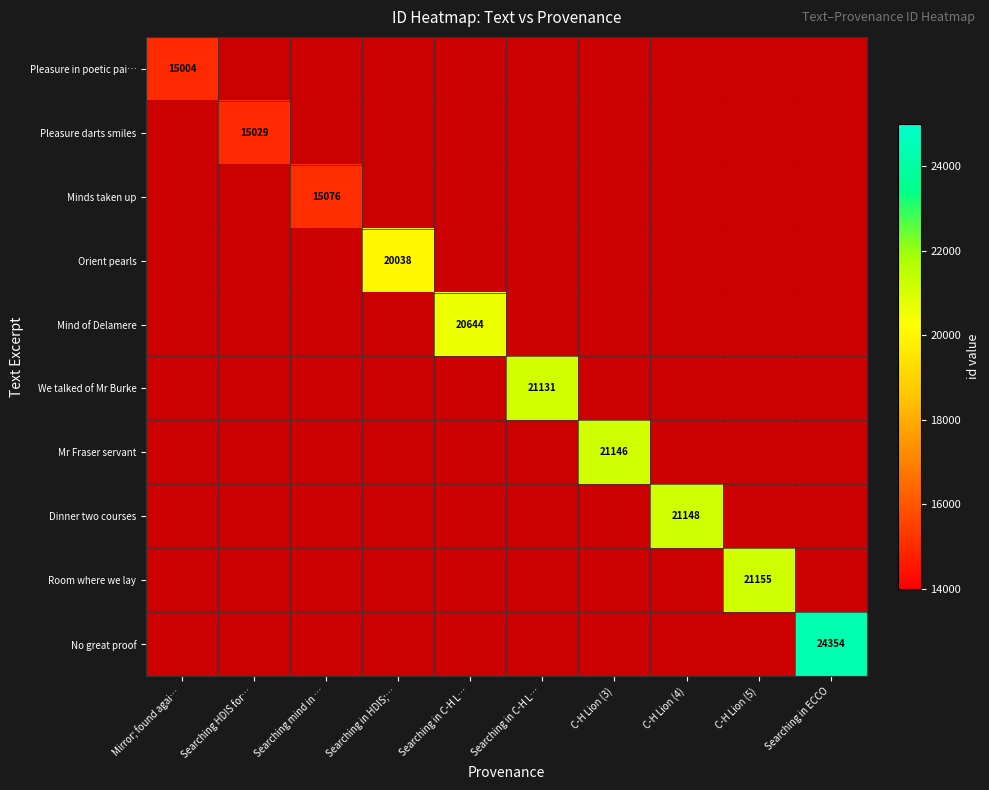

At how many categories does at least one series exceed 18408?

7